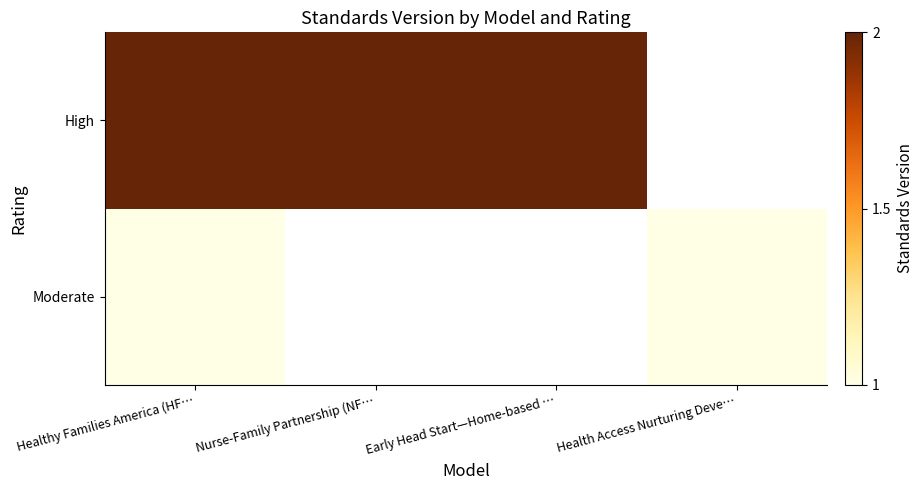

Count the number of categories in the chart.

4